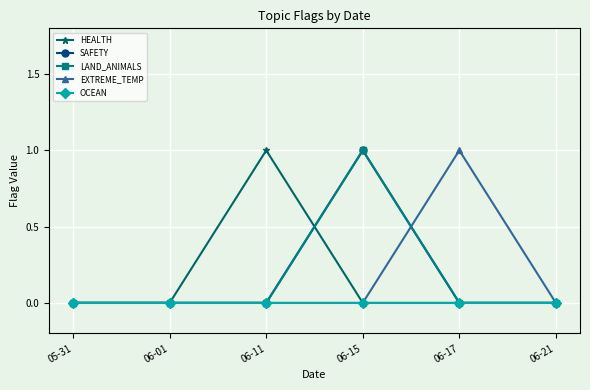

Does the chart have visible grid lines?

Yes